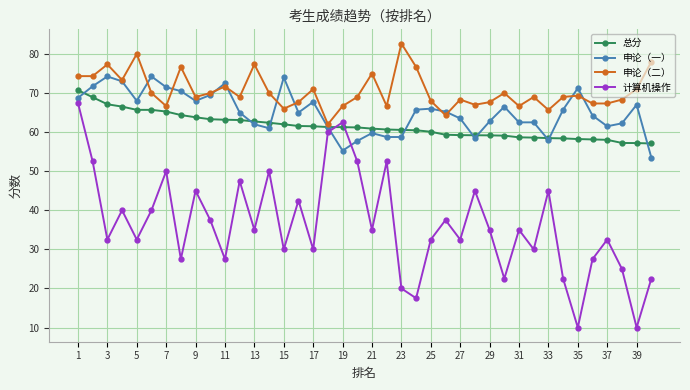

Rank the series by their maximum value, from lowest to highest.

计算机操作, 总分, 申论（一）, 申论（二）